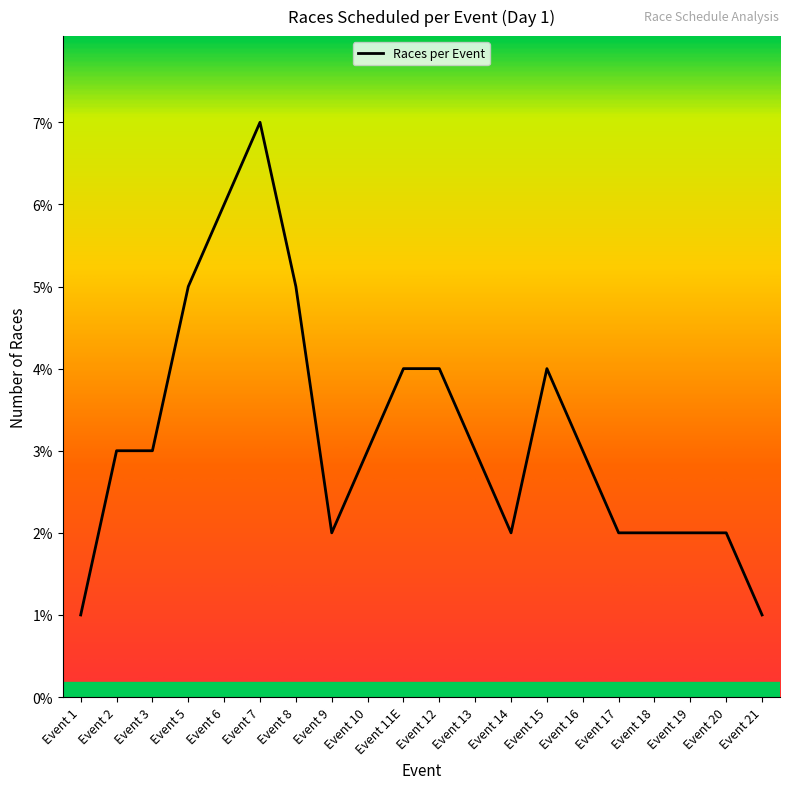

Does the chart have visible grid lines?

No